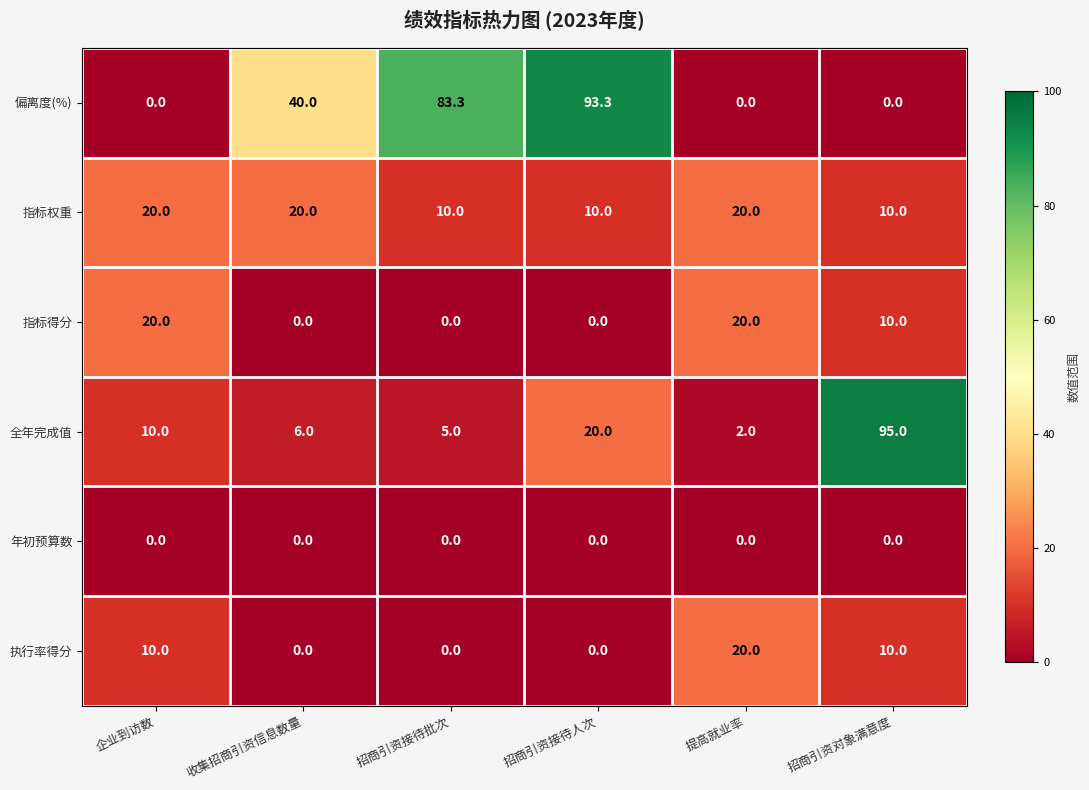

What is the maximum value shown in the chart?

95.0